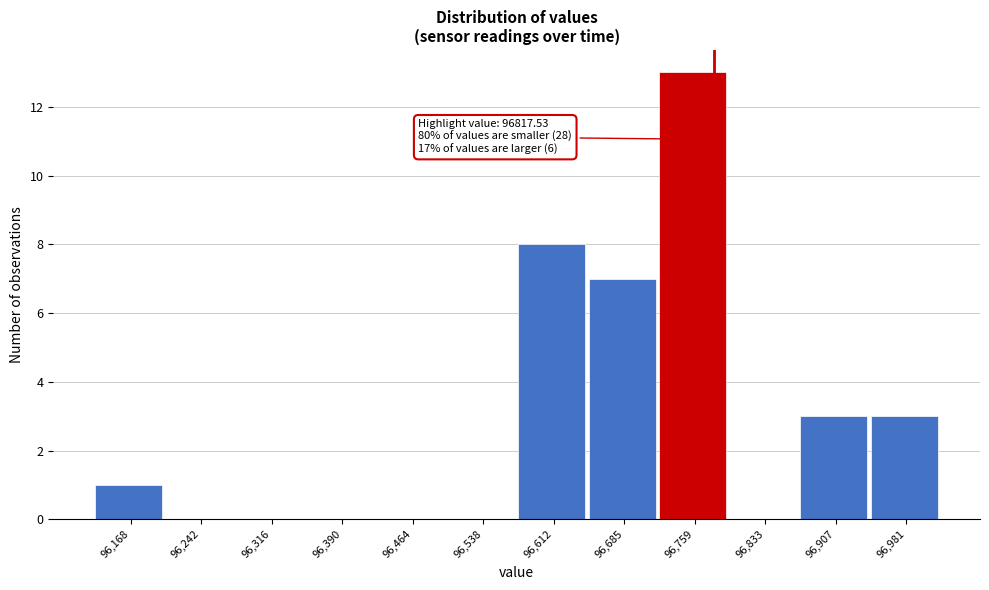

Reading left to right, list all the values displayed in this chart.

96,168=1	96,242=0	96,316=0	96,390=0	96,464=0	96,538=0	96,612=8	96,685=7	96,759=13	96,833=0	96,907=3	96,981=3